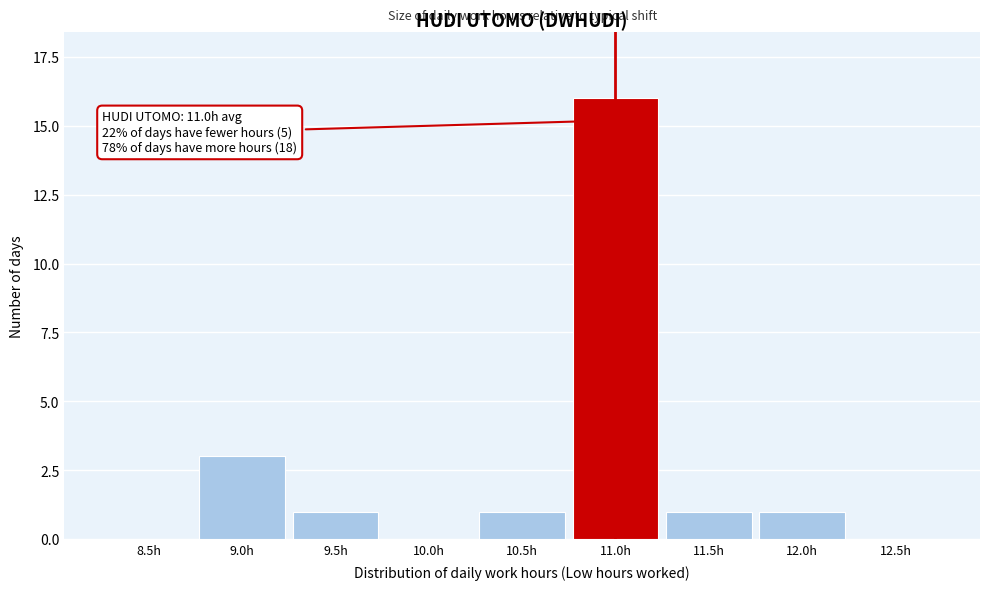

Reading right to left, what are all the values shown in this chart?

12.5h=0	12.0h=1	11.5h=1	11.0h=16	10.5h=1	10.0h=0	9.5h=1	9.0h=3	8.5h=0